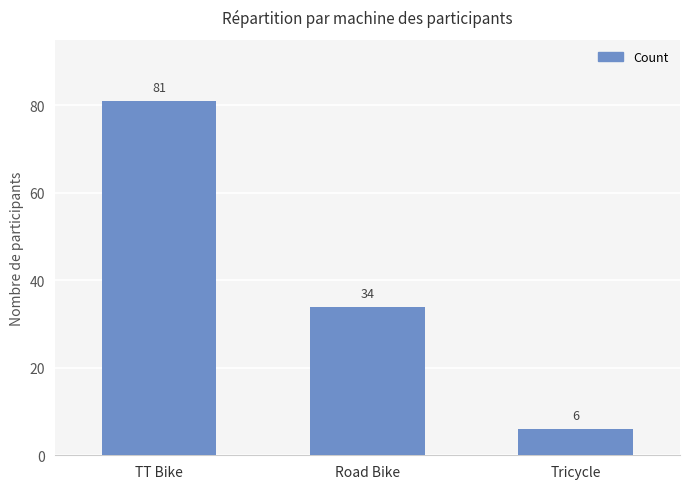

Reading left to right, extract all data points from this chart.

TT Bike=81	Road Bike=34	Tricycle=6